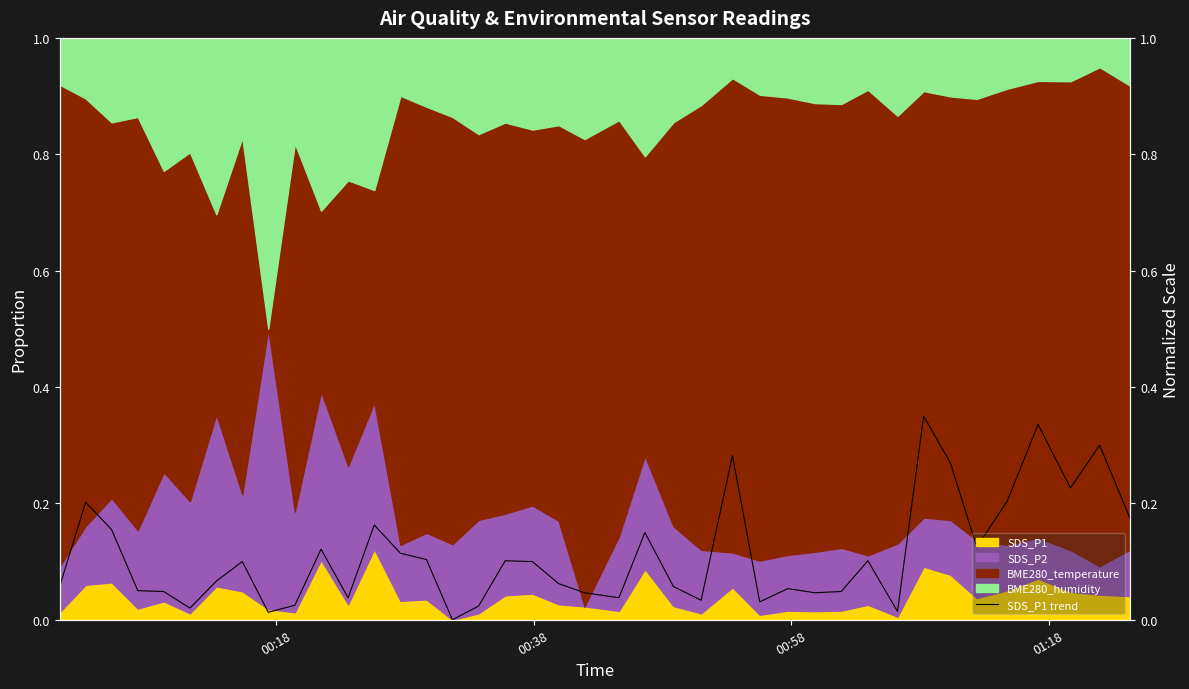

Is it true that the value at 30 is 0.2?

False